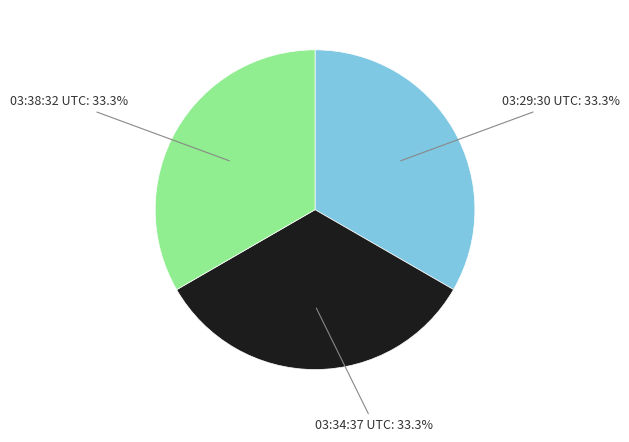

Is there any slice that represents more than half of the pie?

No